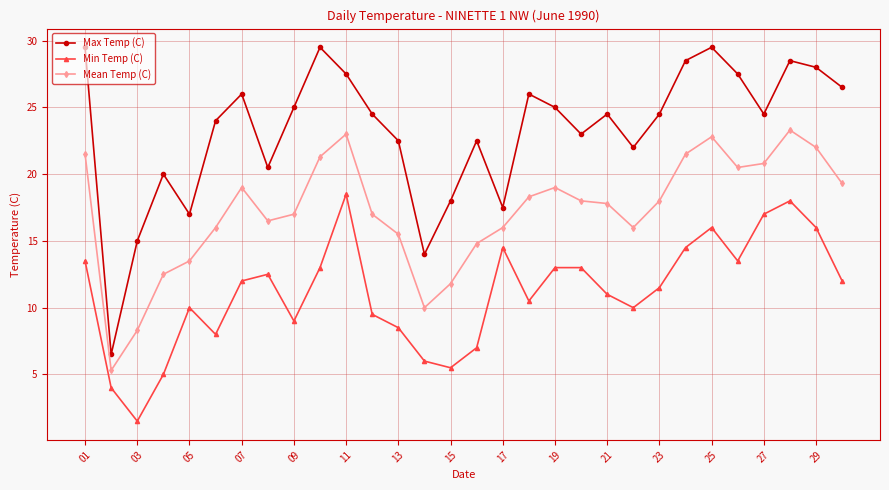

How many lines are shown in the chart?

3